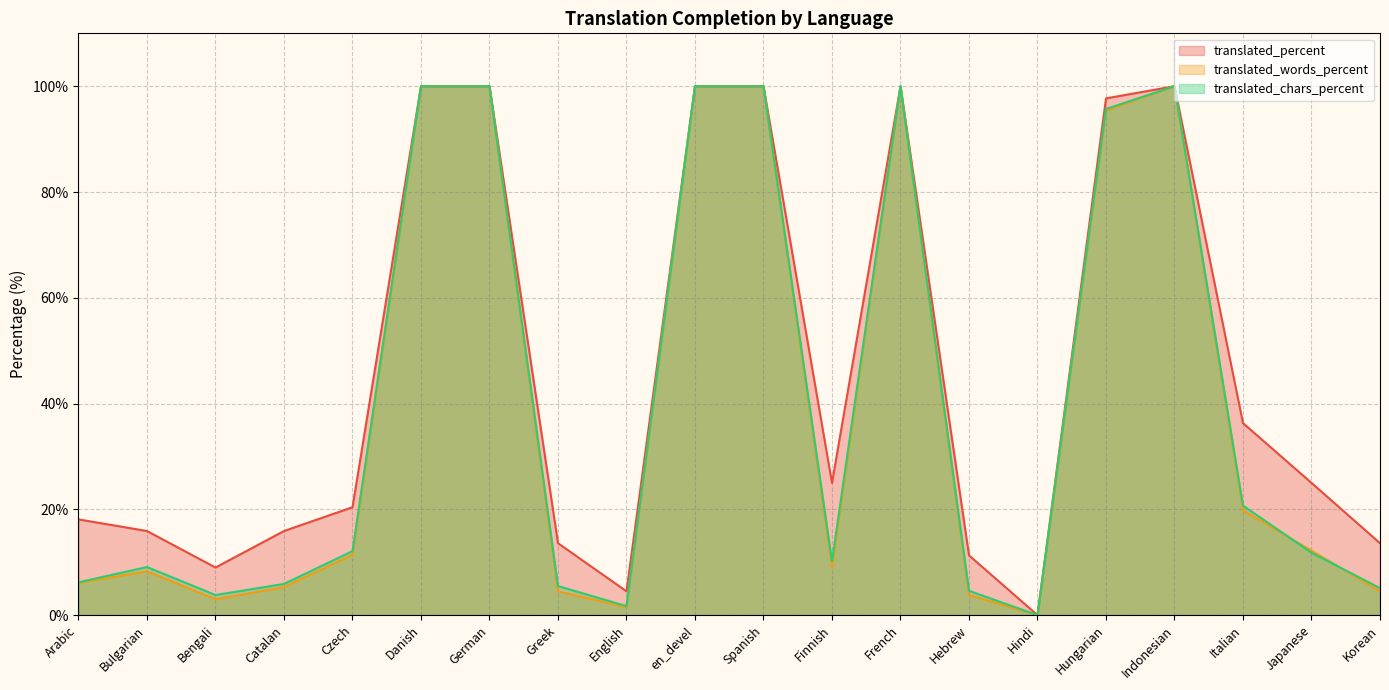

What is the label of the 10th point from the right?

Spanish